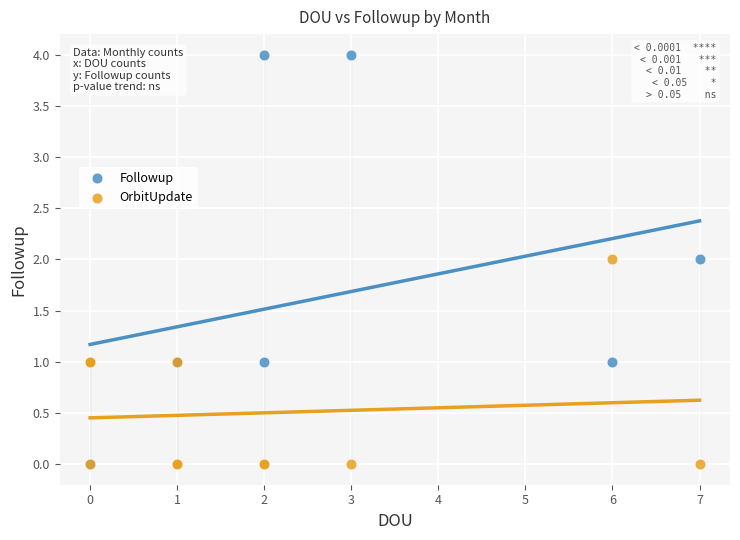

Which series has the widest spread of Y values?

Followup